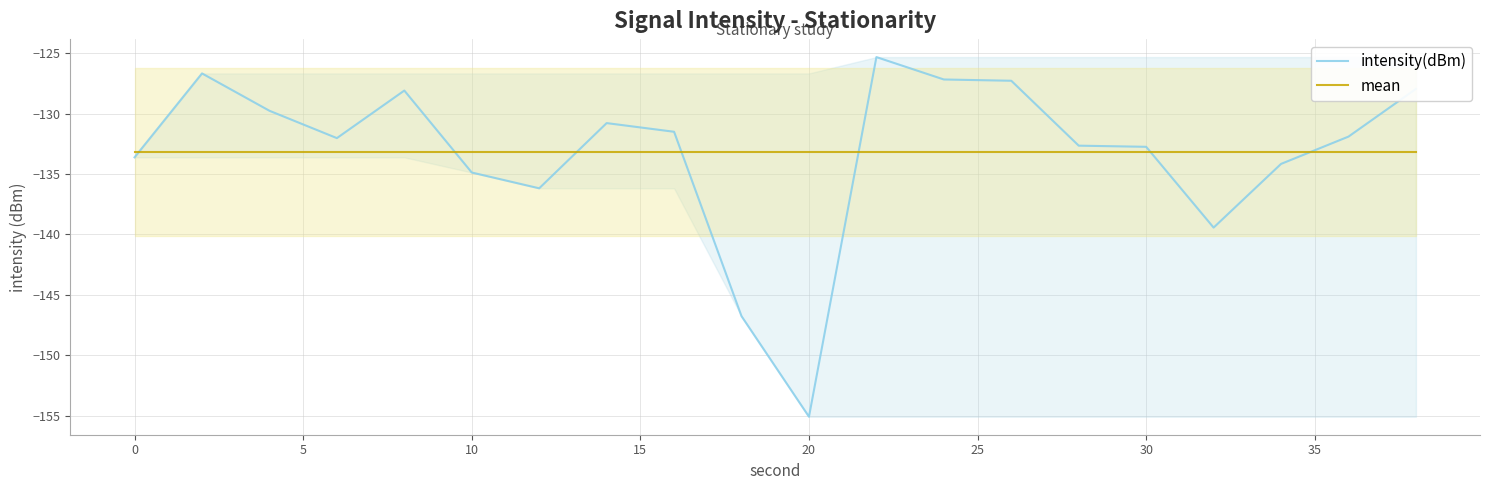

What is the minimum value for intensity(dBm)?

-155.1